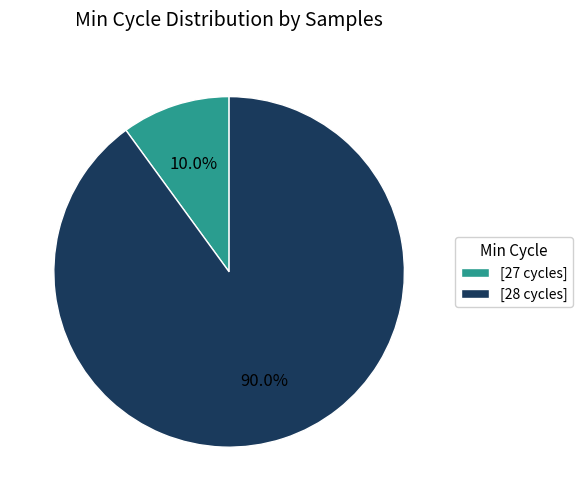

Which slice is the largest?

[28 cycles]